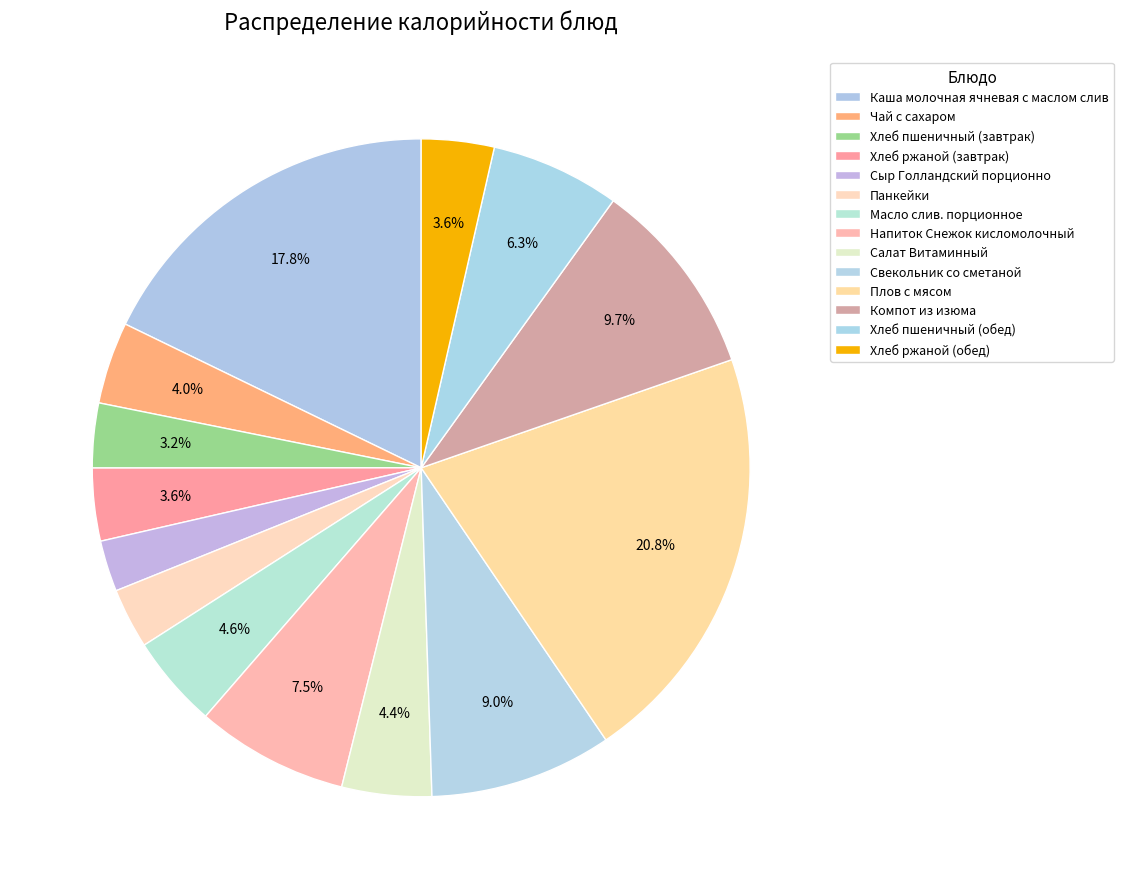

Which slice is the largest?

Плов с мясом